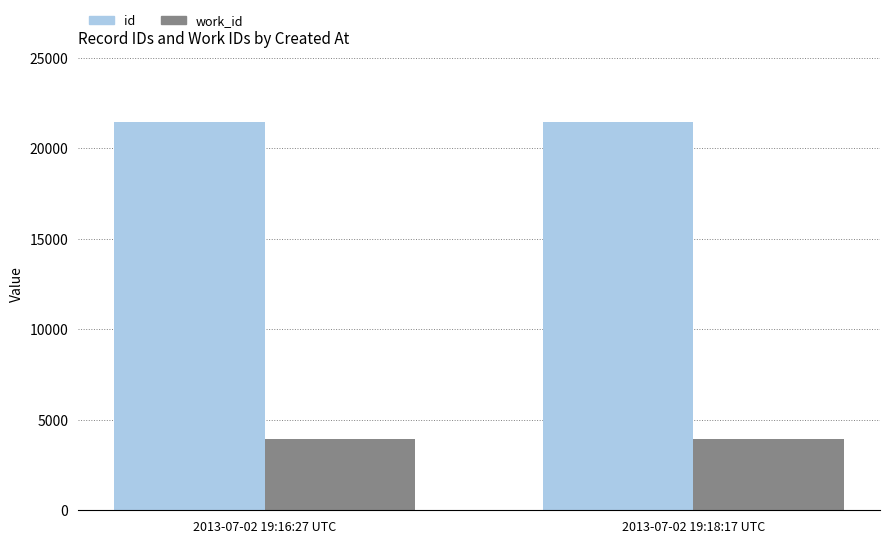

How many categories are shown in the chart?

2